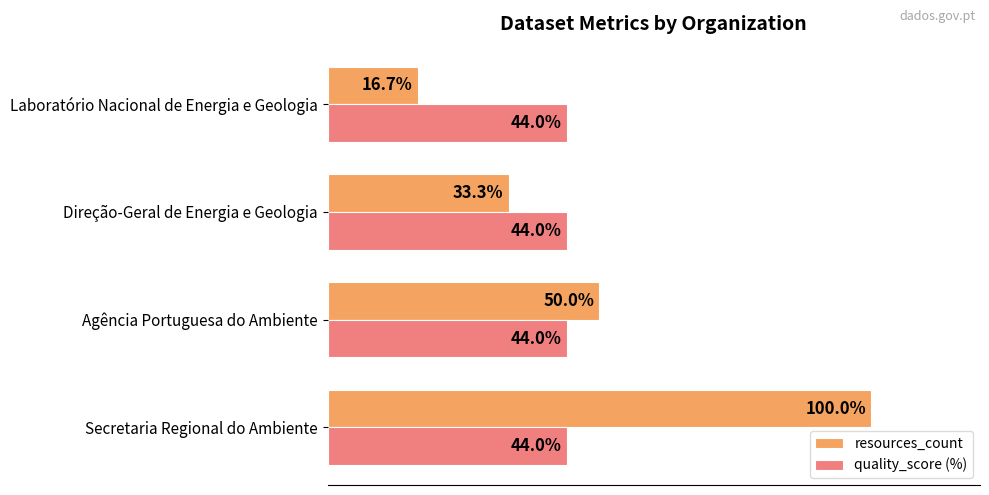

Which series has the widest spread of values?

resources_count